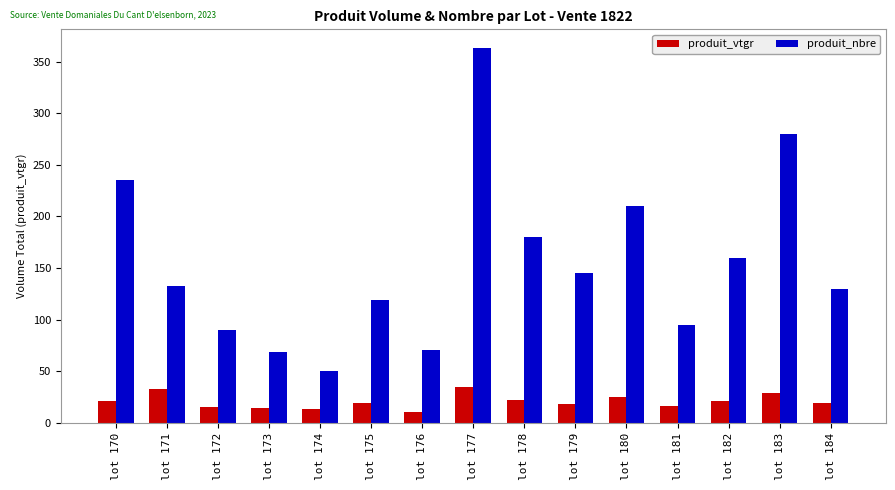

At which label does produit_nbre reach its peak?

lot 177